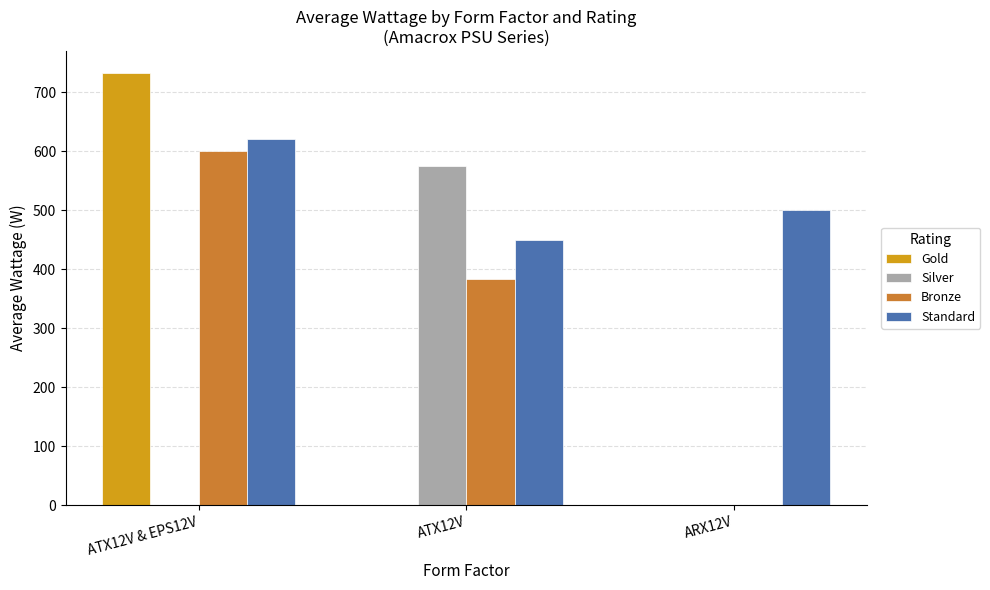

The value of Silver at ATX12V & EPS12V is -339.0. True or false?

False